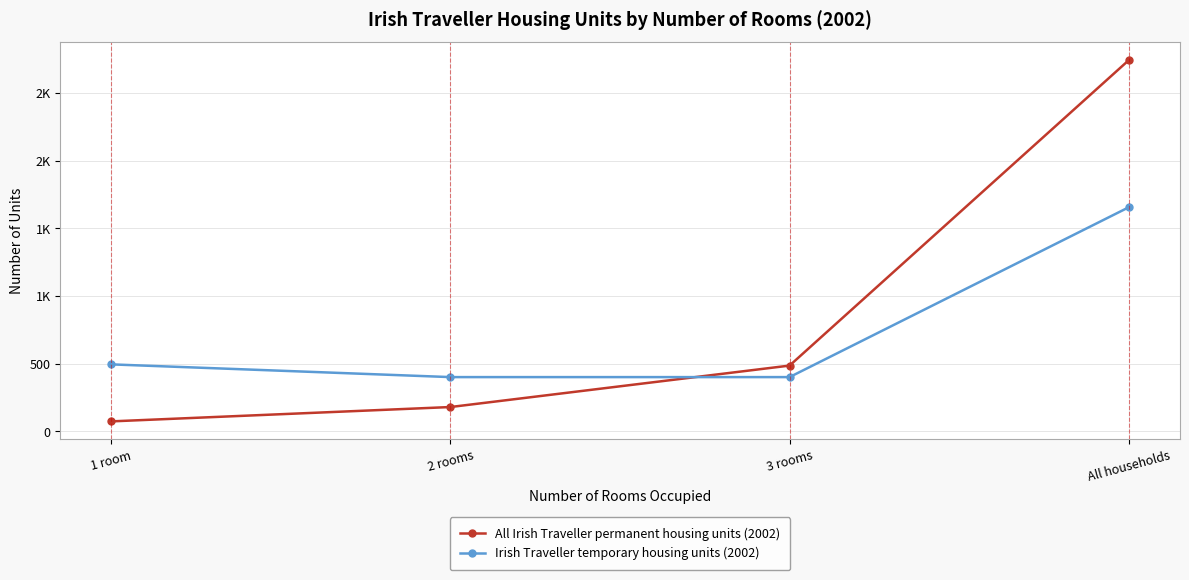

What is the value of the All Irish Traveller permanent housing units (2002) point at the 1st from the left?

74